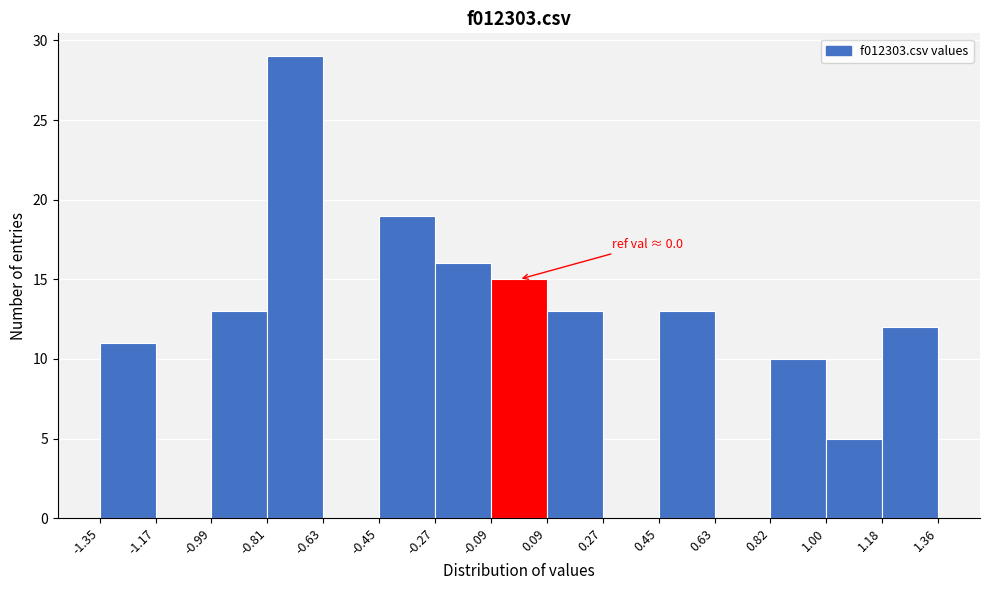

Which range on the x-axis has the tallest bar?

-0.81 to -0.63